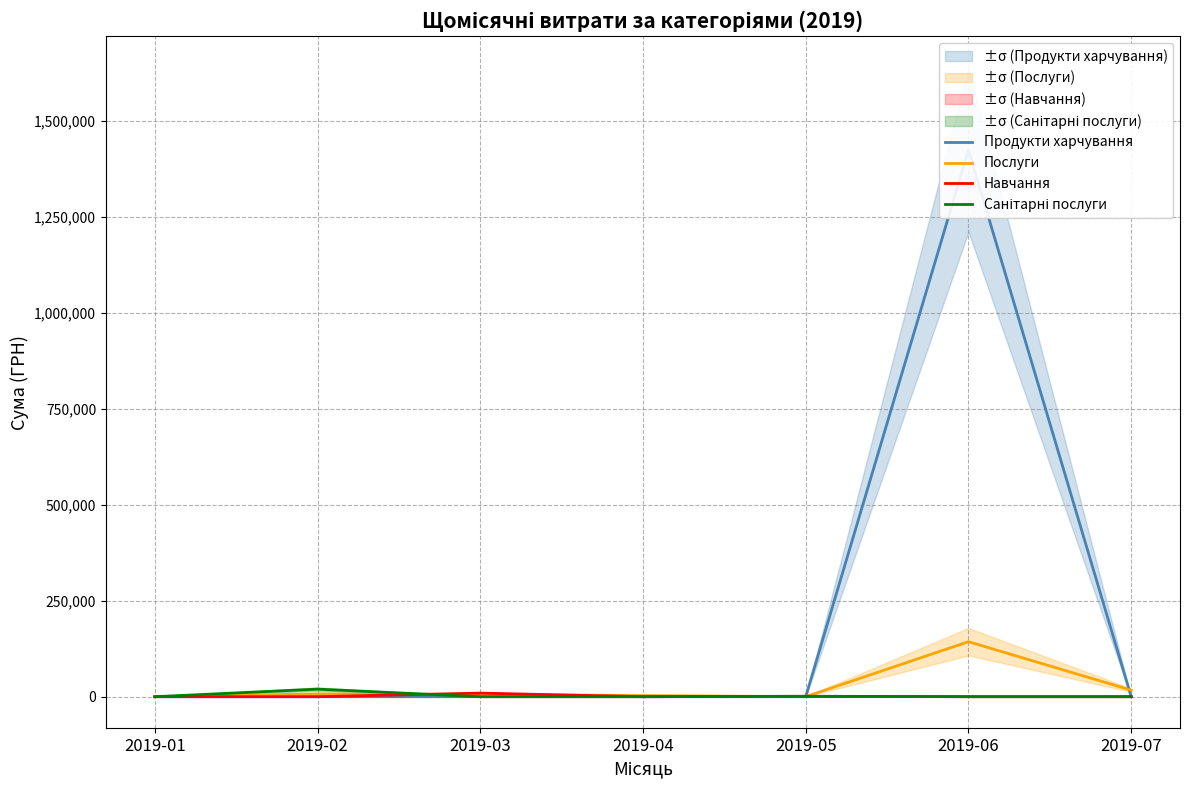

How many values in the Санітарні послуги series exceed 0?

2